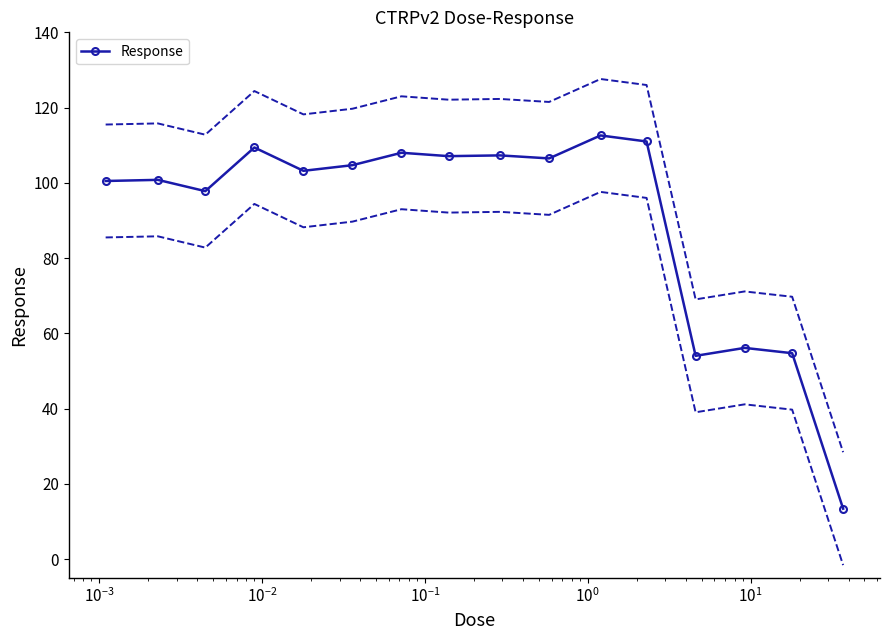

What is the value of the Response point at the 1st from the left?

100.5